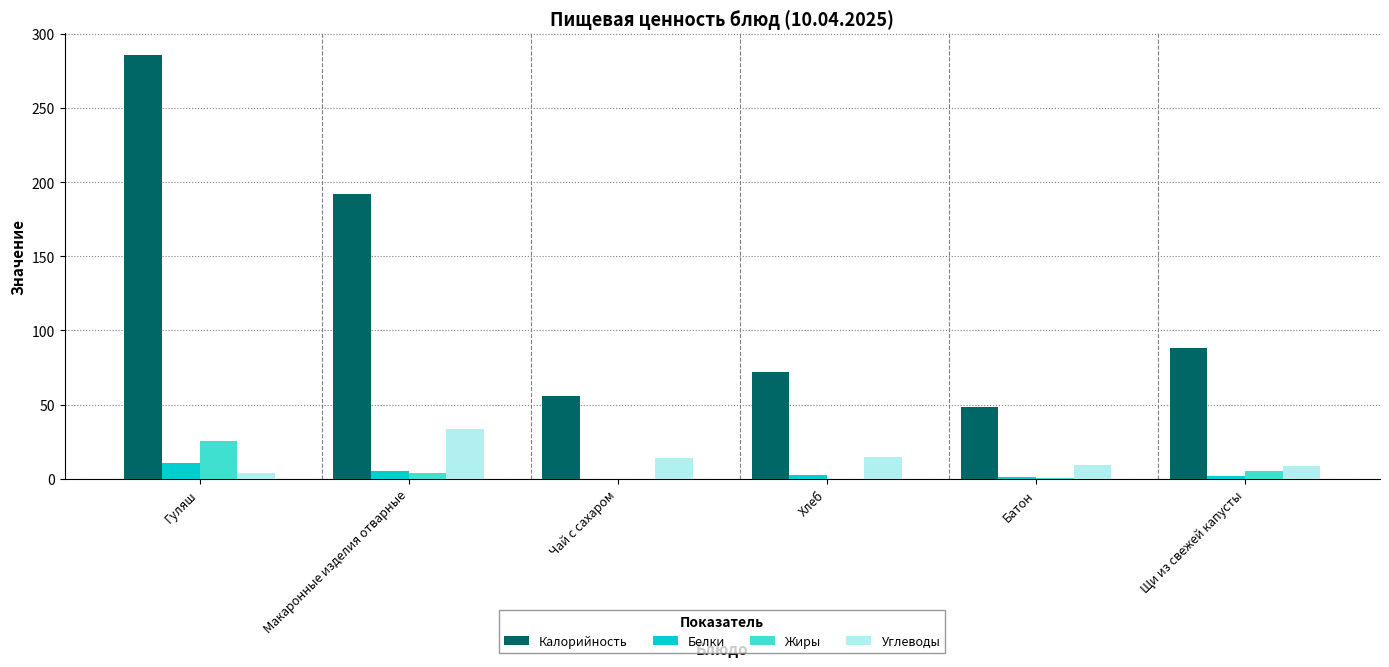

At which category is the sum across all series the highest?

Гуляш